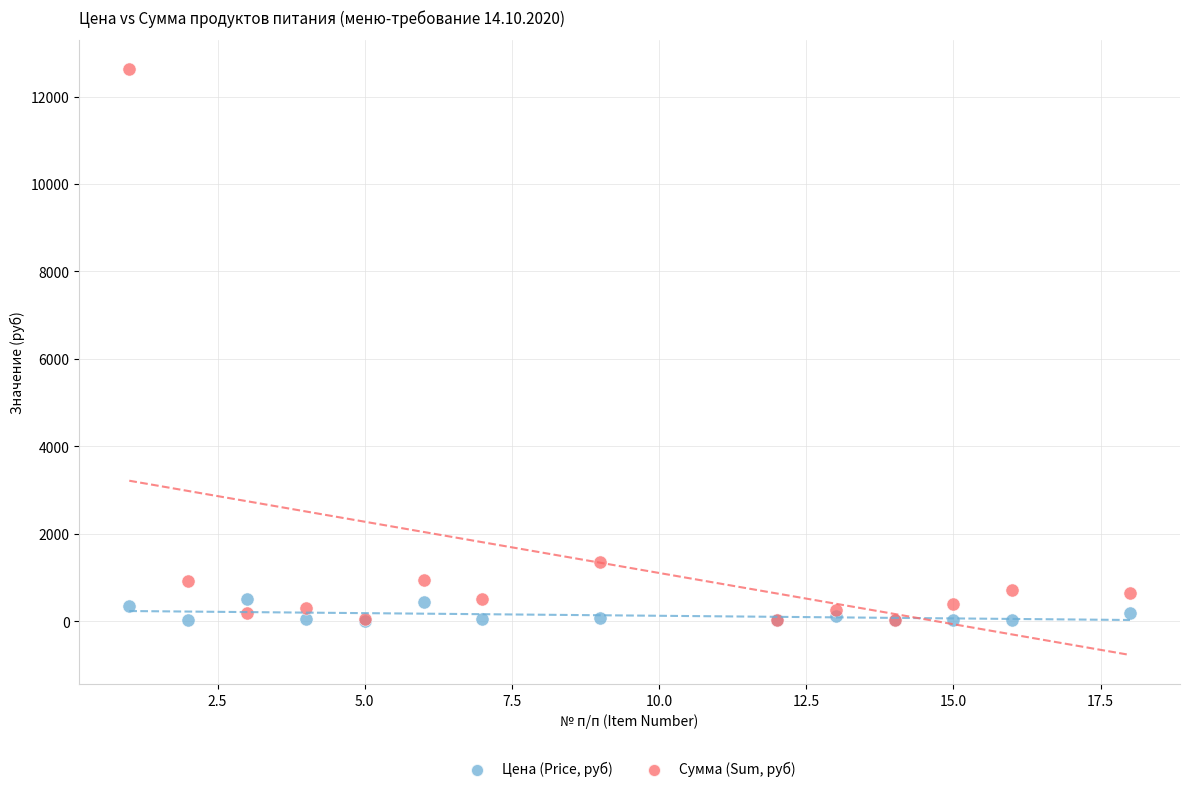

What are all the series names shown in the legend?

Цена (Price, руб), Сумма (Sum, руб)